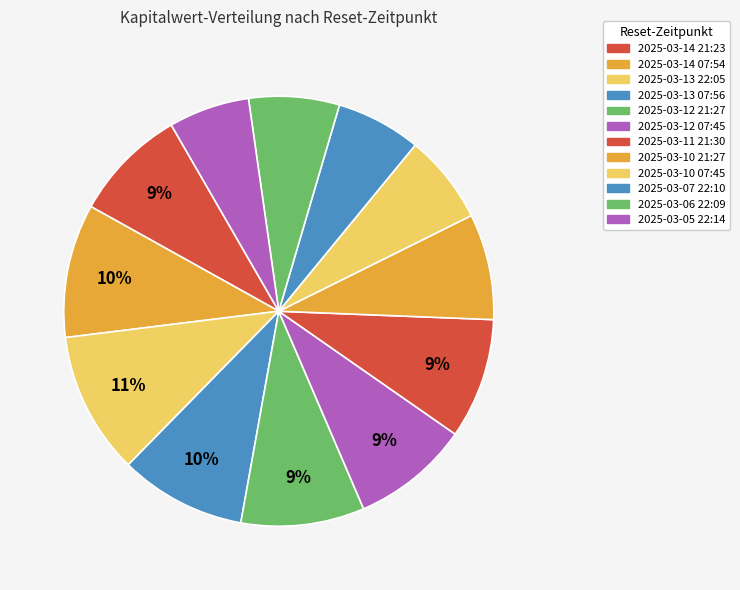

To the nearest percent, what is the average slice percentage?

8%